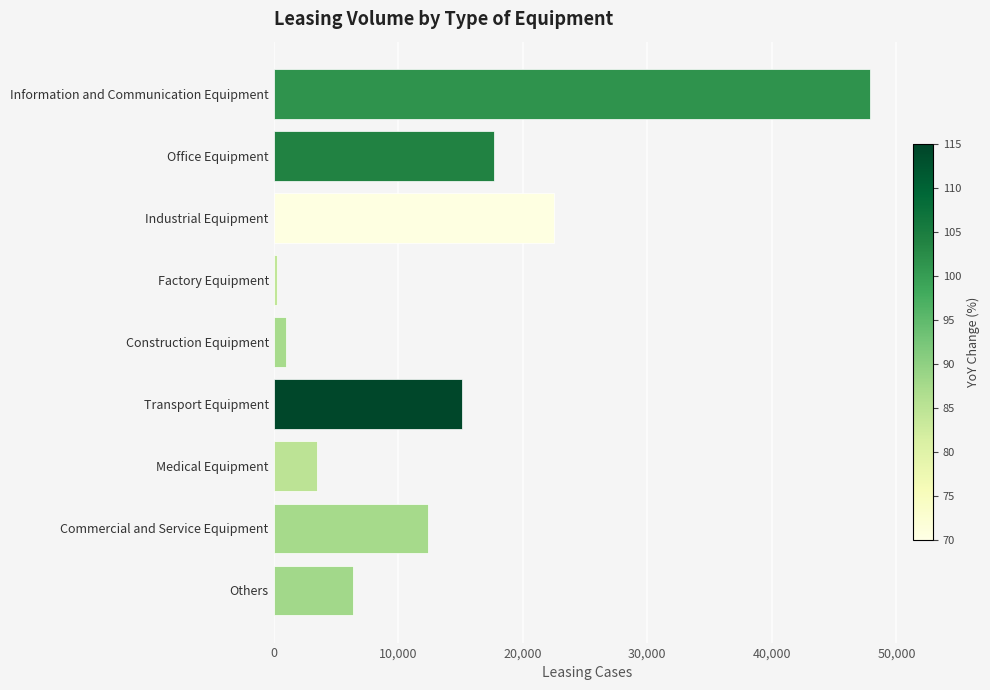

Are the bars grouped side by side (vs. stacked)?

No